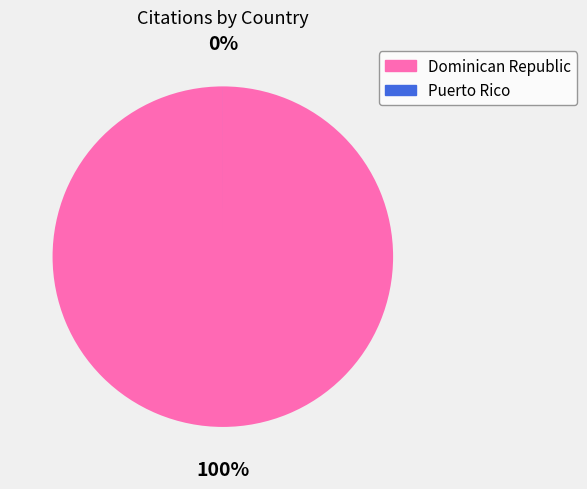

What is the majority slice?

Dominican Republic